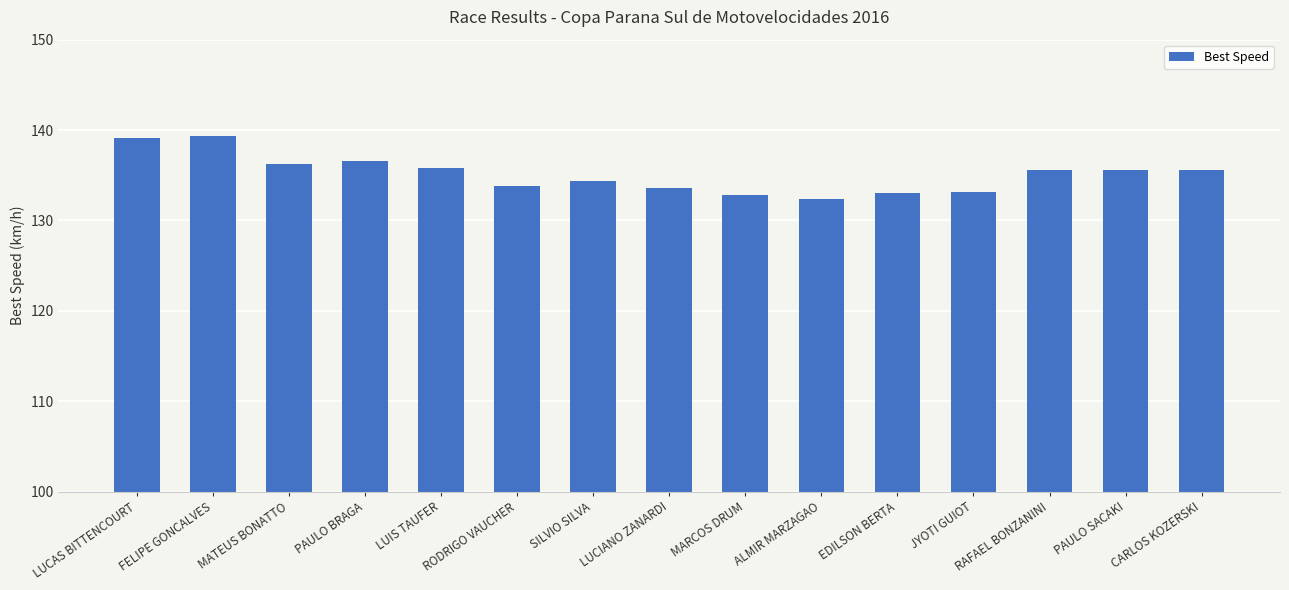

At which label does the data first exceed 135?

LUCAS BITTENCOURT